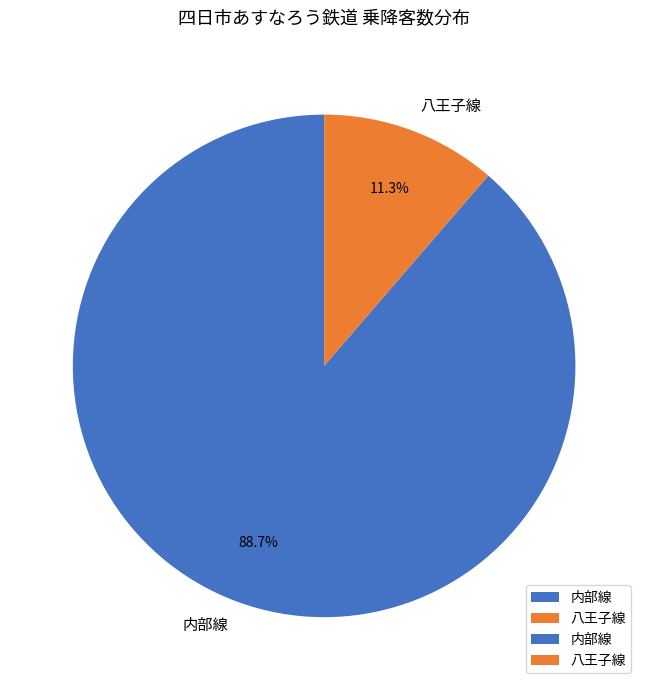

Combined, what portion of the pie is 内部線 and 八王子線?

100.0%